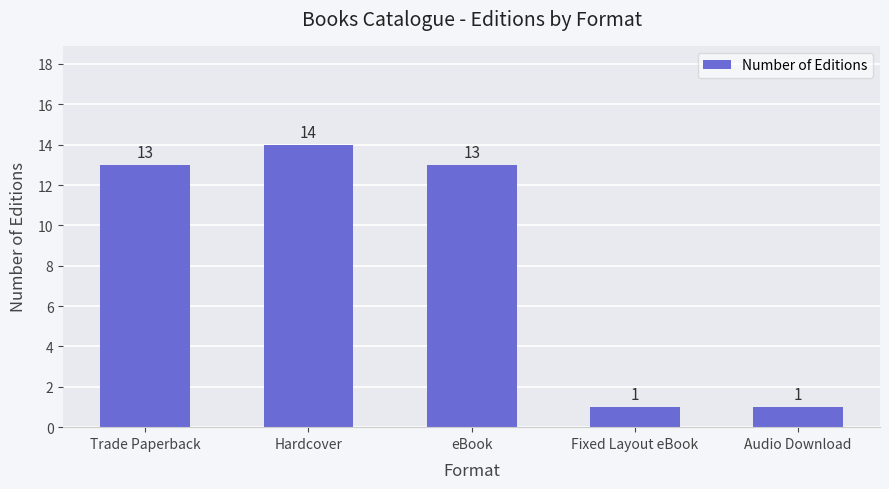

What is the sum of the values at Hardcover and Trade Paperback?

27